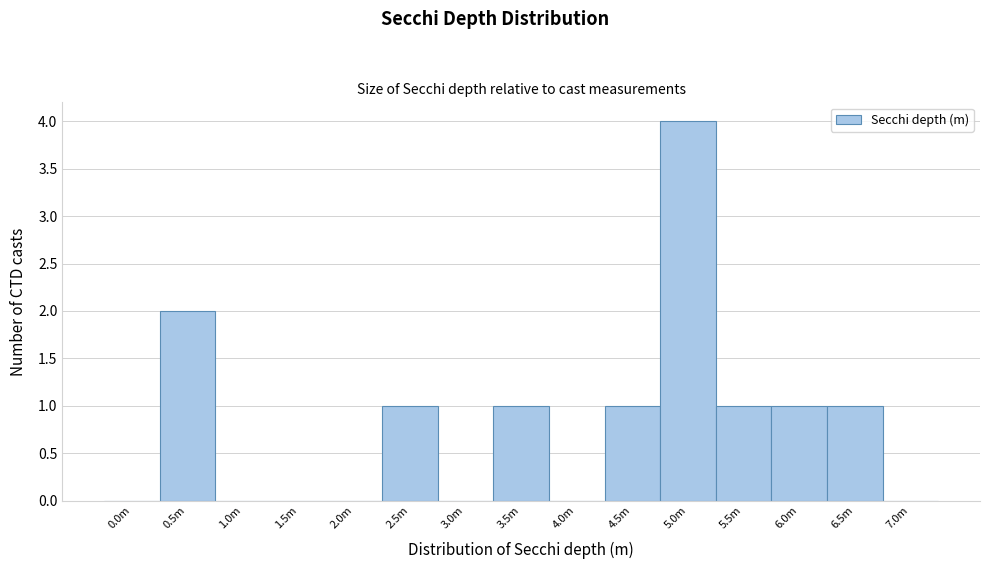

Reading left to right, transcribe all the data shown in this chart.

0.0m=0	0.5m=2	1.0m=0	1.5m=0	2.0m=0	2.5m=1	3.0m=0	3.5m=1	4.0m=0	4.5m=1	5.0m=4	5.5m=1	6.0m=1	6.5m=1	7.0m=0